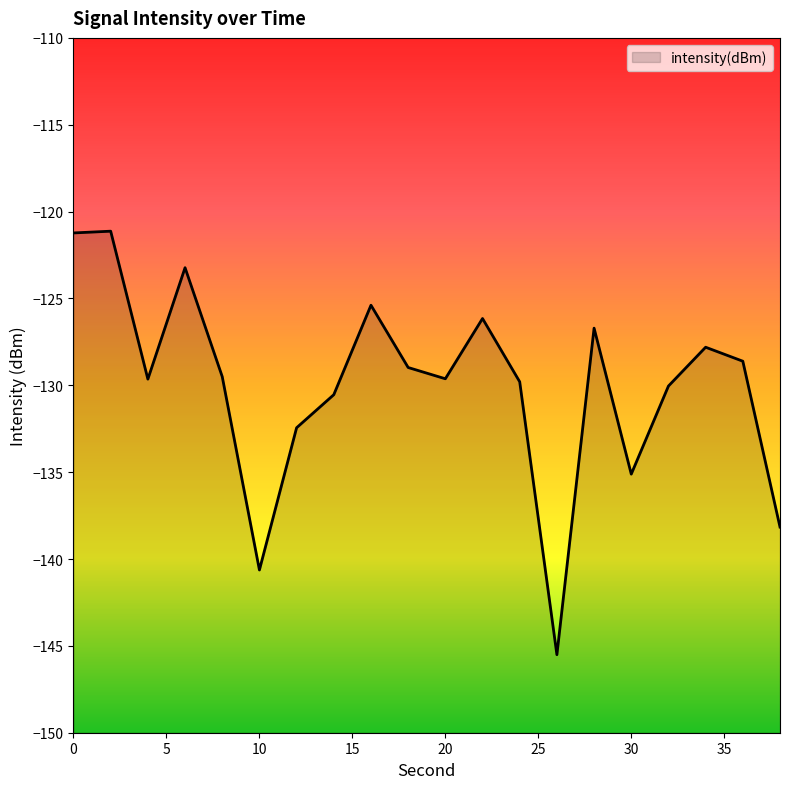

Reading left to right, list all the values displayed in this chart.

0=-121.2	2=-121.1	4=-129.6	6=-123.2	8=-129.5	10=-140.6	12=-132.4	14=-130.5	16=-125.4	18=-129.0	20=-129.6	22=-126.2	24=-129.8	26=-145.5	28=-126.7	30=-135.1	32=-130.0	34=-127.8	36=-128.6	38=-138.2